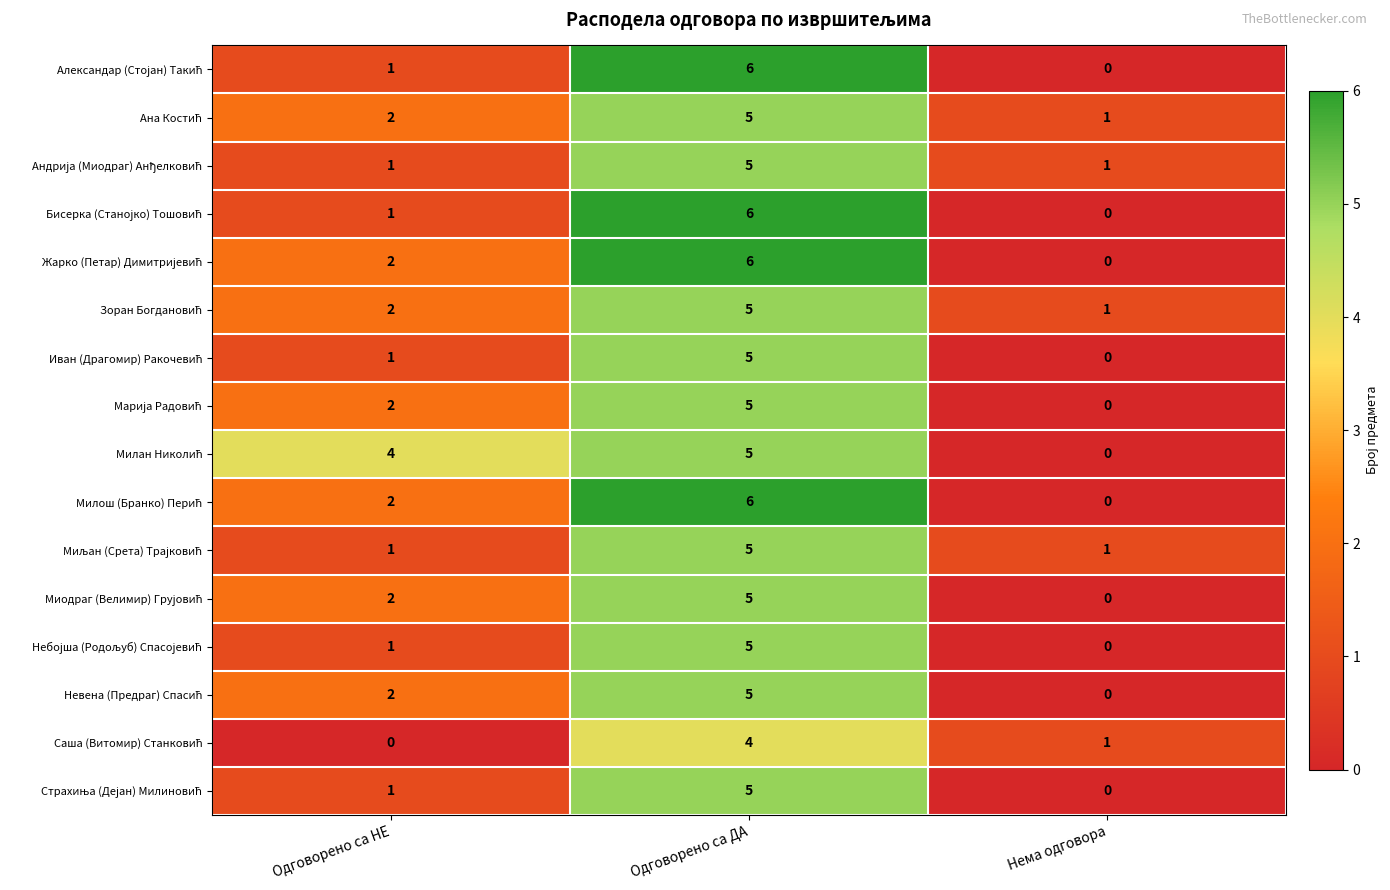

What is the spread (max minus min) of values at Одговорено са НЕ?

4